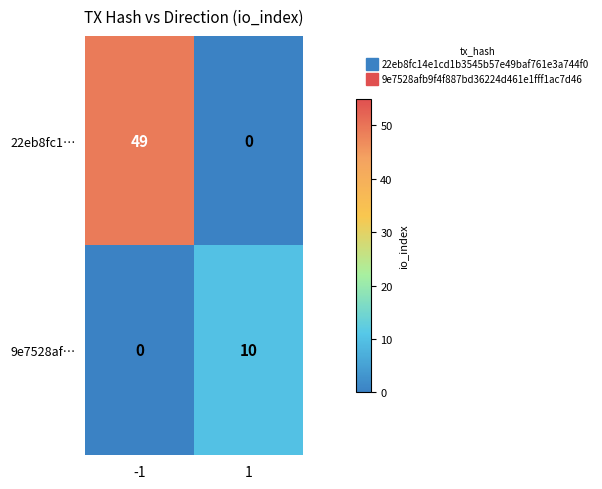

Rank the series by their maximum value, from lowest to highest.

9e7528af…, 22eb8fc1…